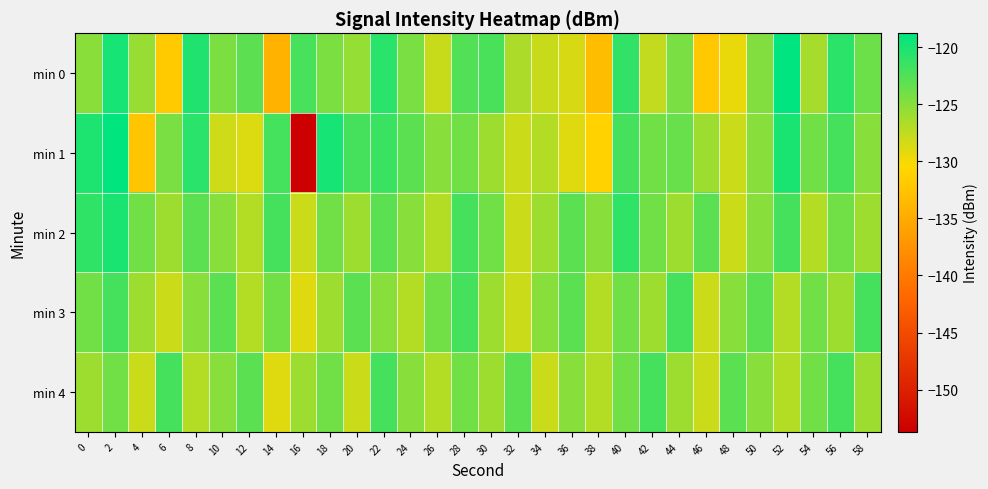

Count the number of data series in this chart.

5